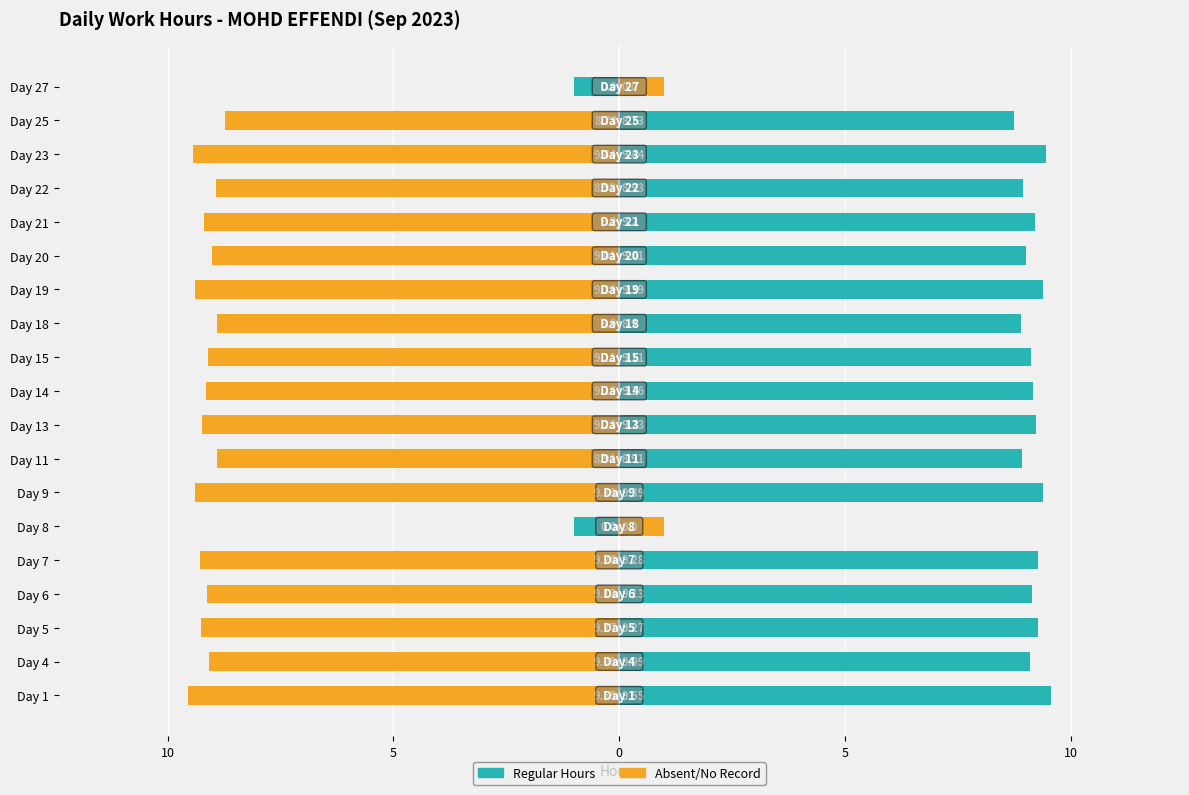

Between Day 18 and Day 19, which series saw the biggest shift?

Regular Hours